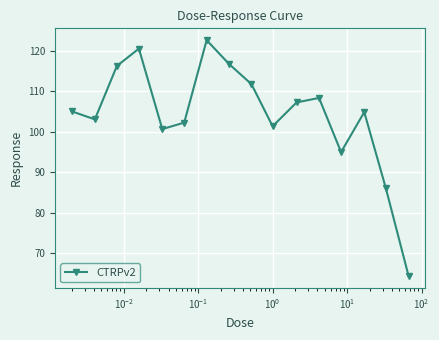

True or false: the data has more than 2 interior local peaks.

True